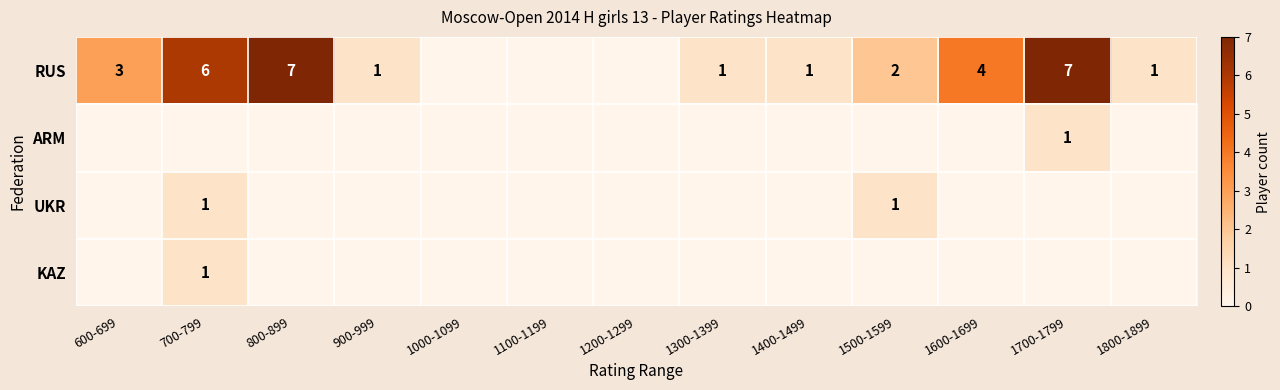

The value of RUS at 700-799 is 10. True or false?

False